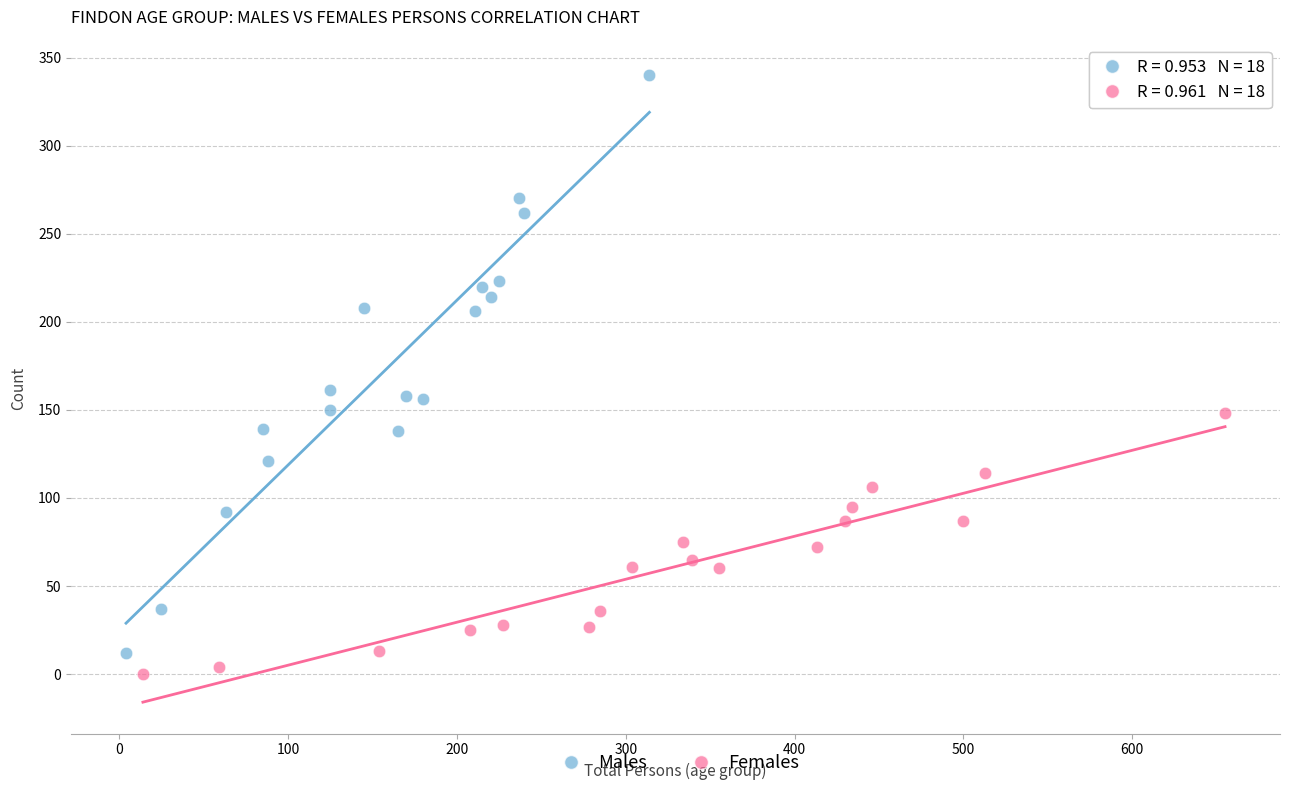

Which series has the largest Y range (max minus min)?

Males